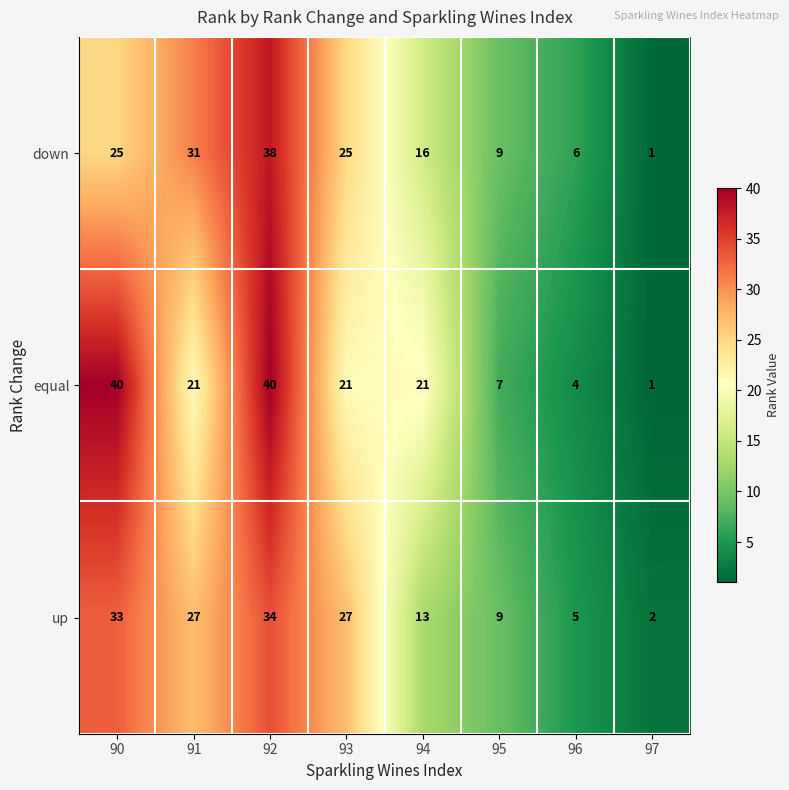

What is the greatest value displayed?

40